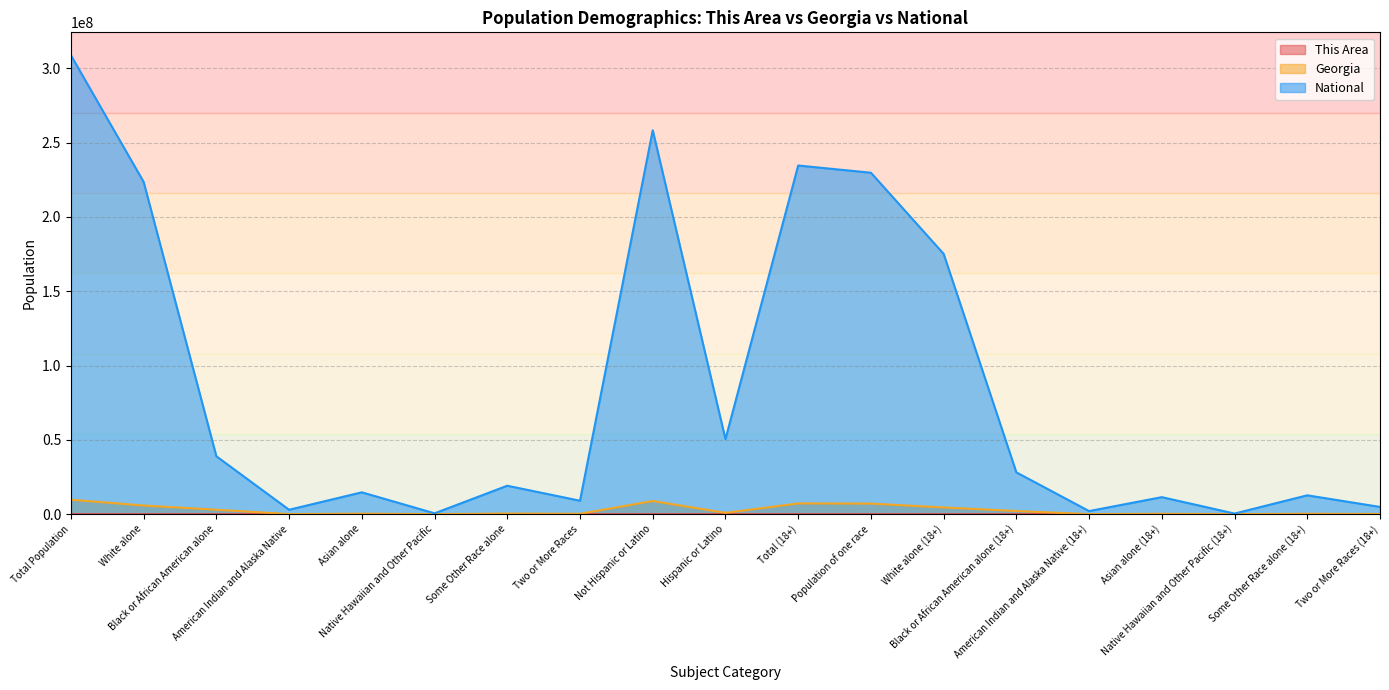

Which series changed the most between White alone and Asian alone (18+)?

National